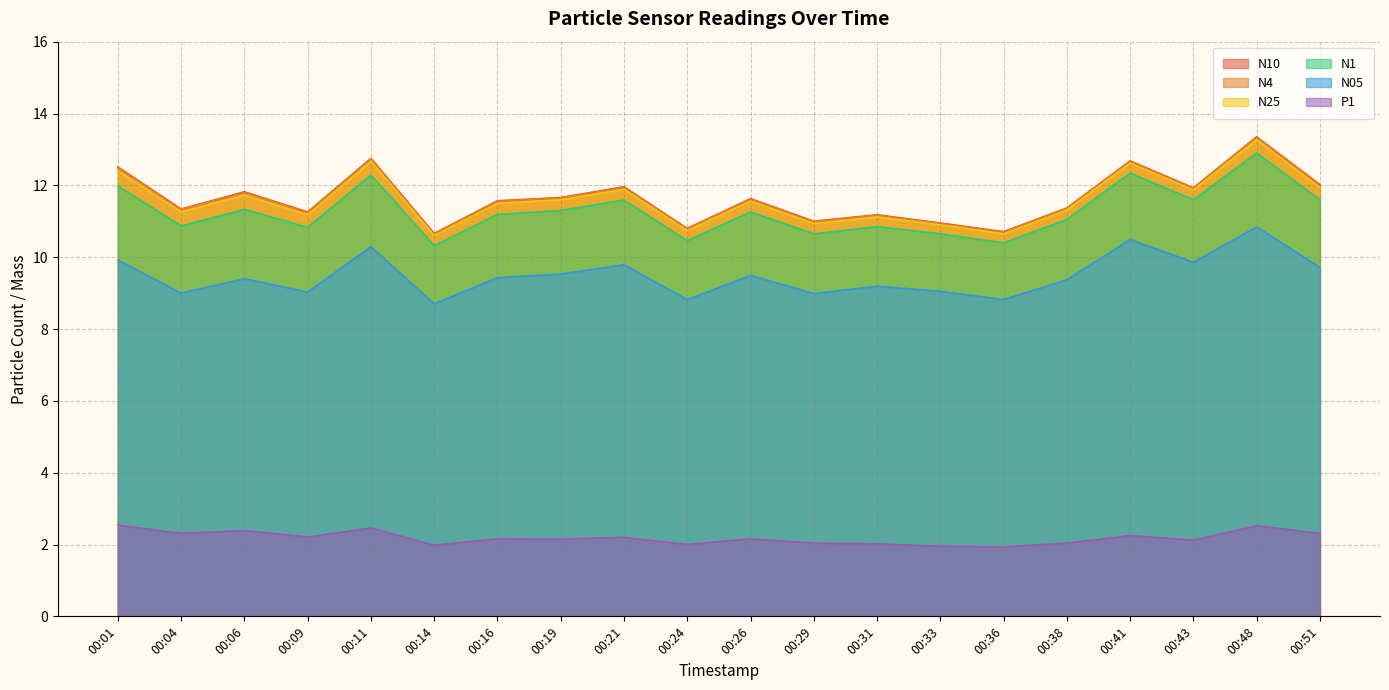

What is the average value of the N1 series?

11.3